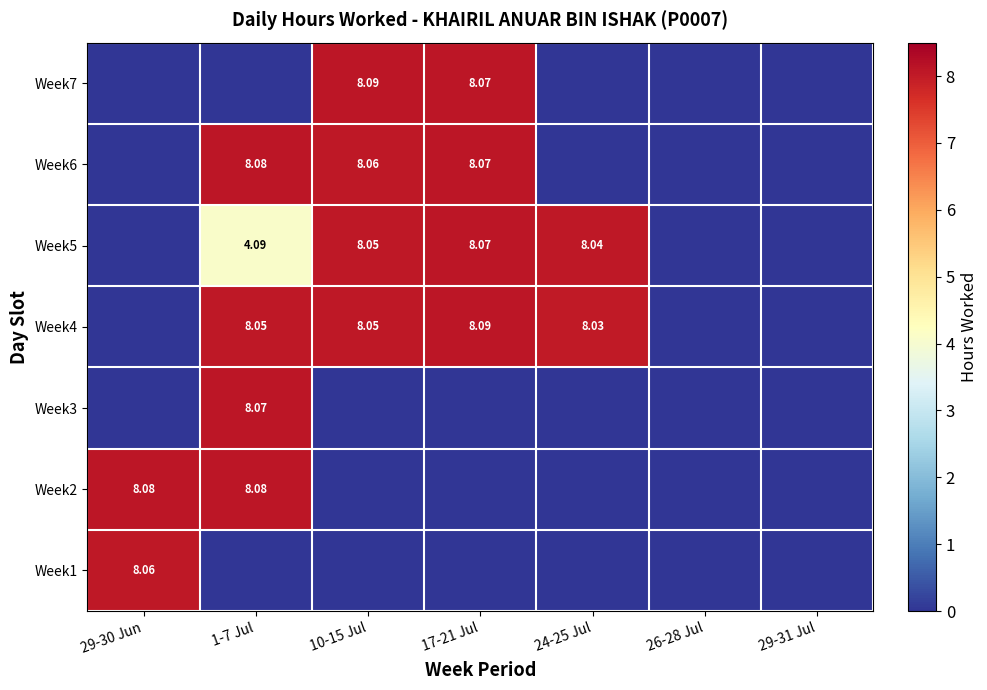

What is the total value across all series at 29-30 Jun?

16.1